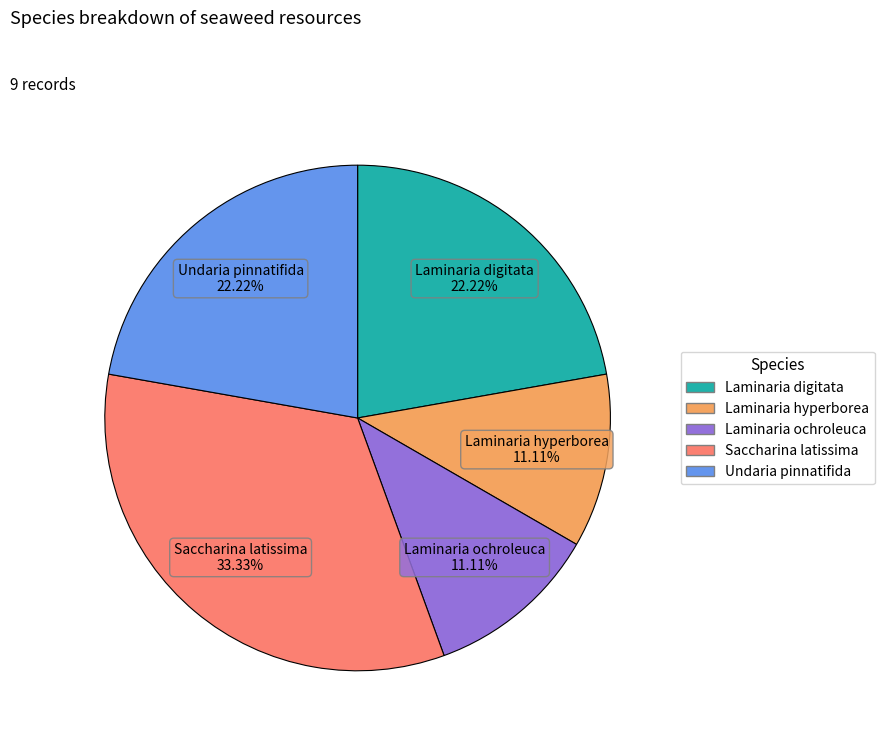

Is there any slice that represents more than half of the pie?

No